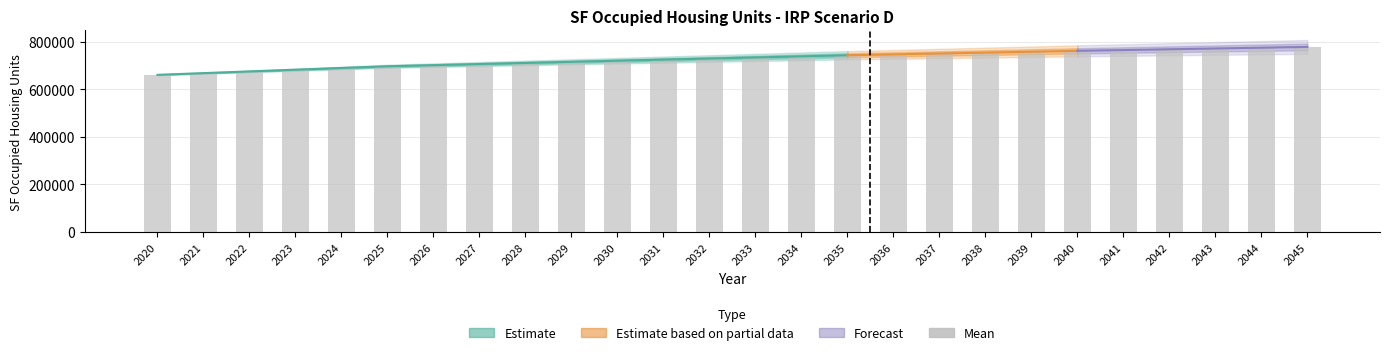

What is the sum of all values?

18926787.5